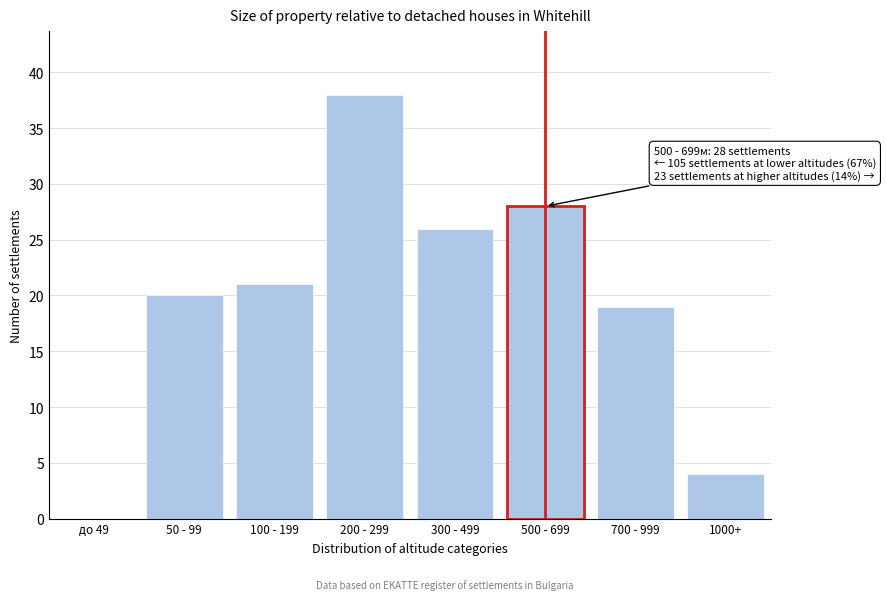

Reading left to right, list all the values displayed in this chart.

до 49=0	50 - 99=20	100 - 199=21	200 - 299=38	300 - 499=26	500 - 699=28	700 - 999=19	1000+=4